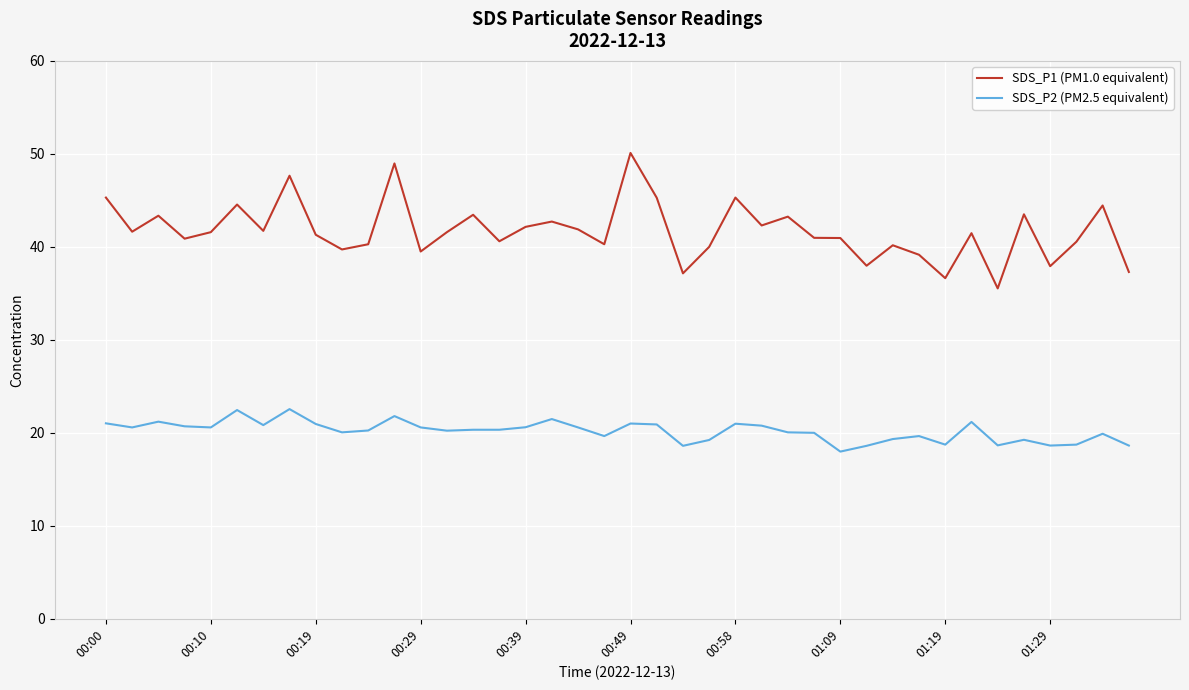

Which series has the largest total across all categories?

SDS_P1 (PM1.0 equivalent)